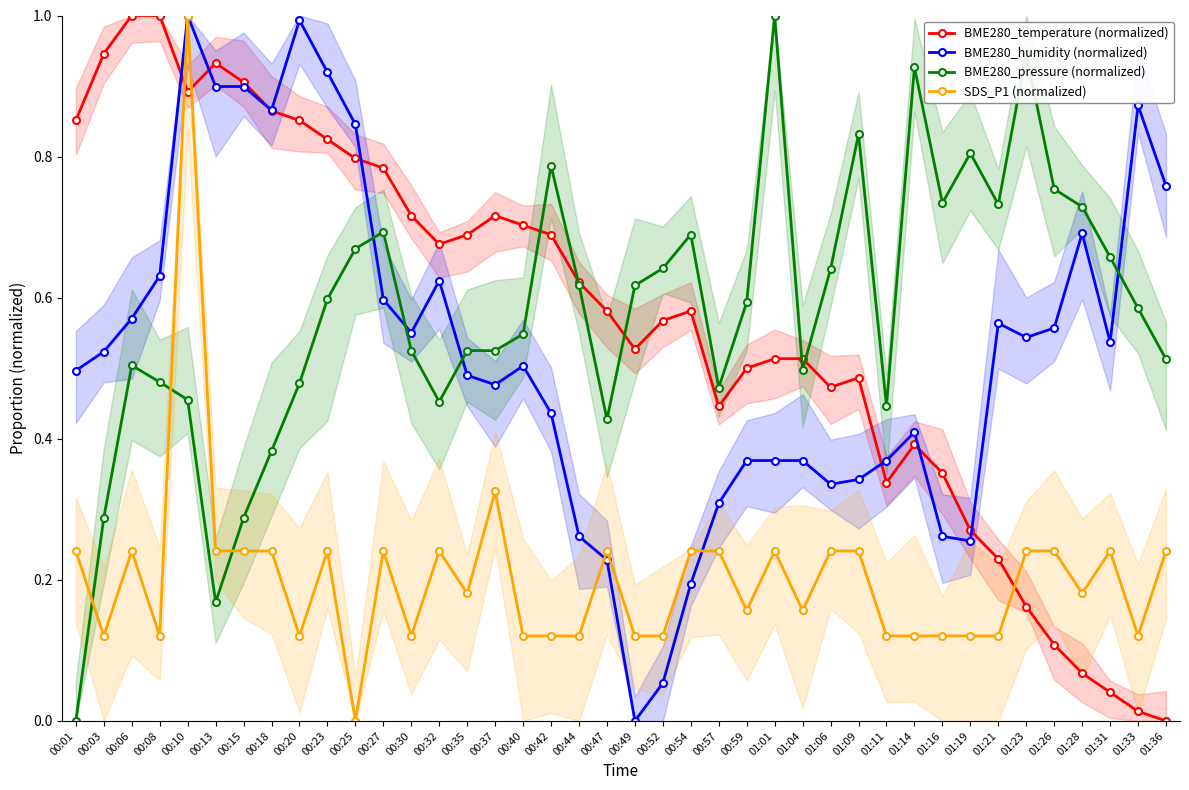

Which series has the largest total across all categories?

BME280_pressure (normalized)